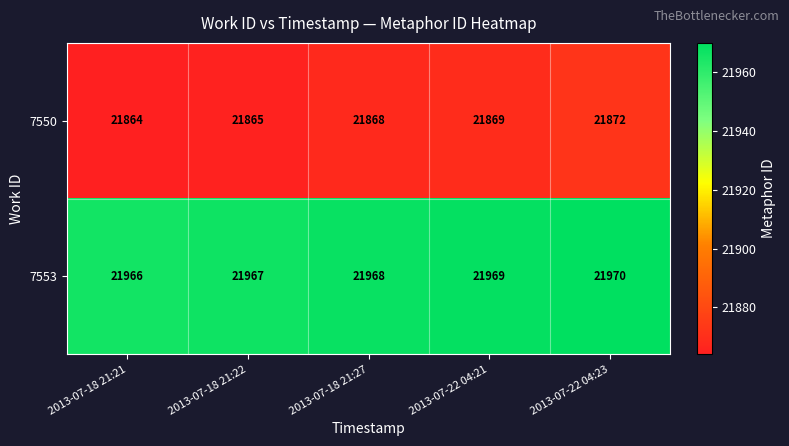

At which category is the sum across all series the highest?

2013-07-22 04:23